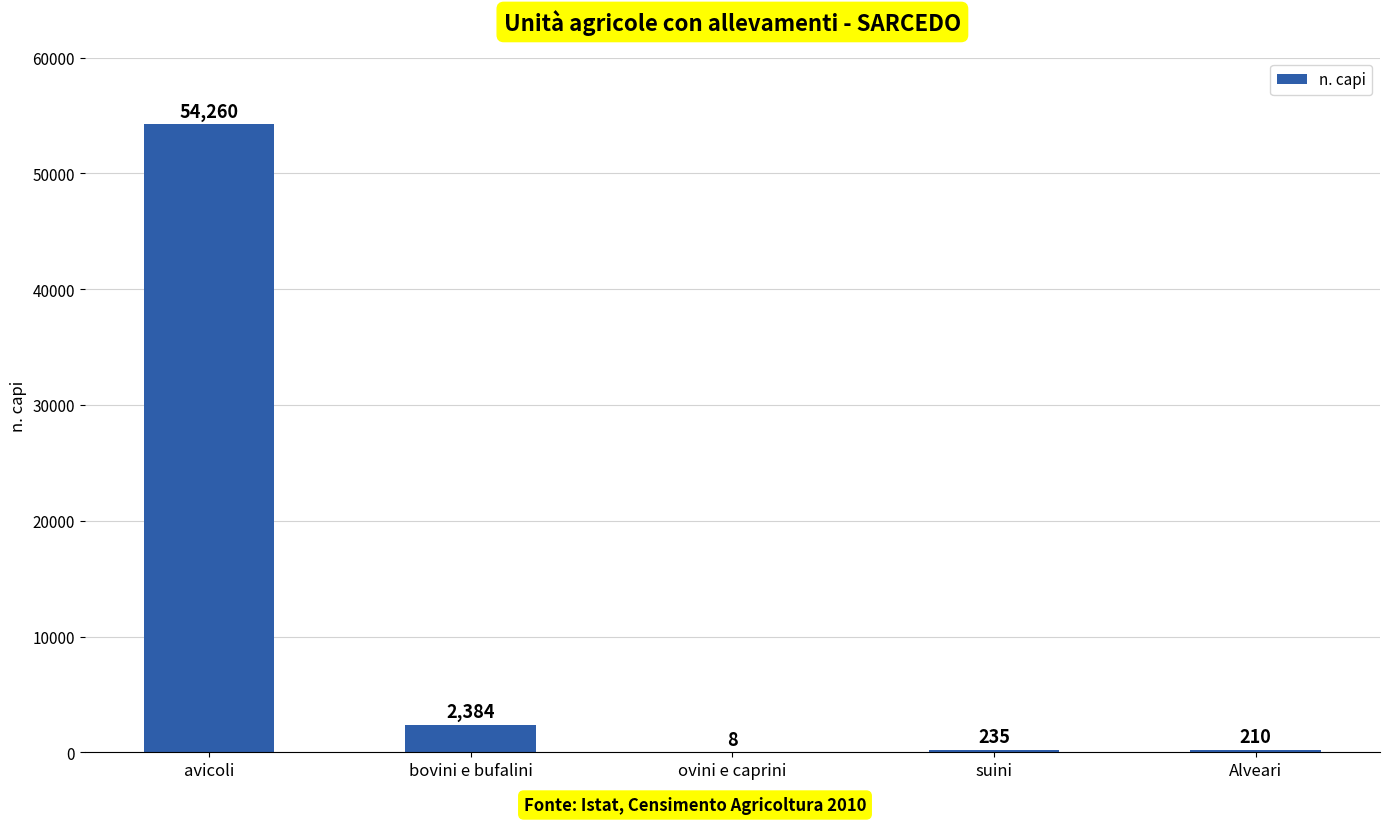

What is the change in value from bovini e bufalini to Alveari?

-2174